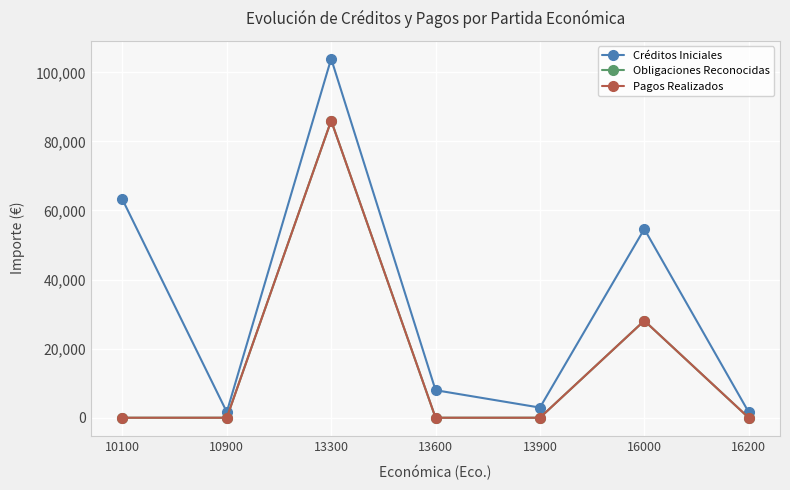

True or false: Créditos Iniciales and Obligaciones Reconocidas cross at least once.

False